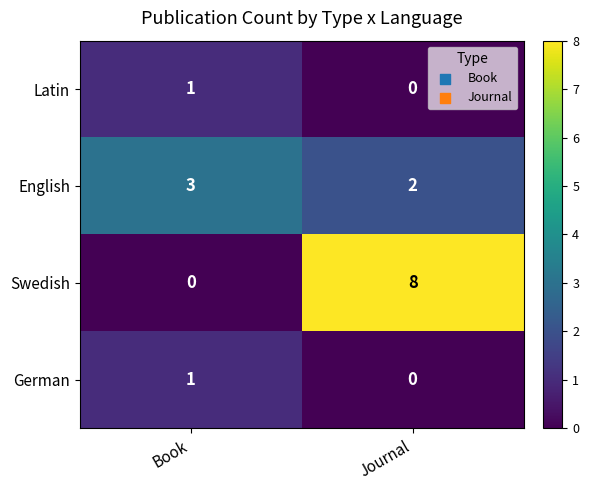

True or false: Swedish has a value of 14 at Journal.

False